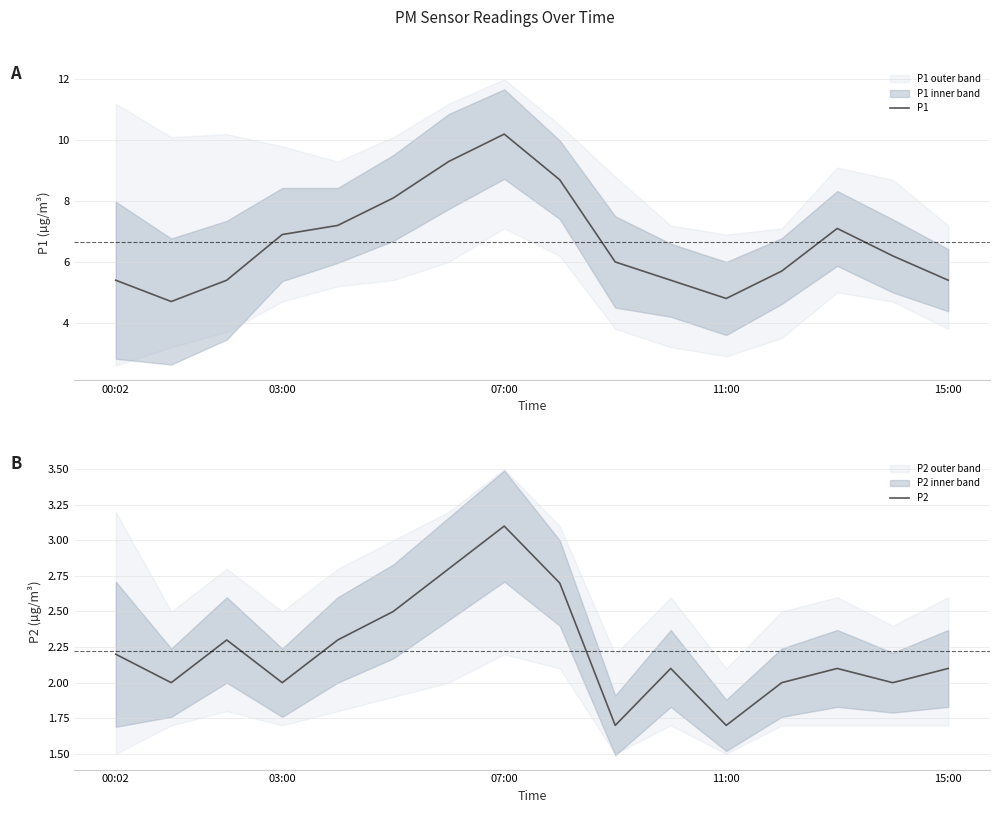

What is the smallest value displayed?

1.7